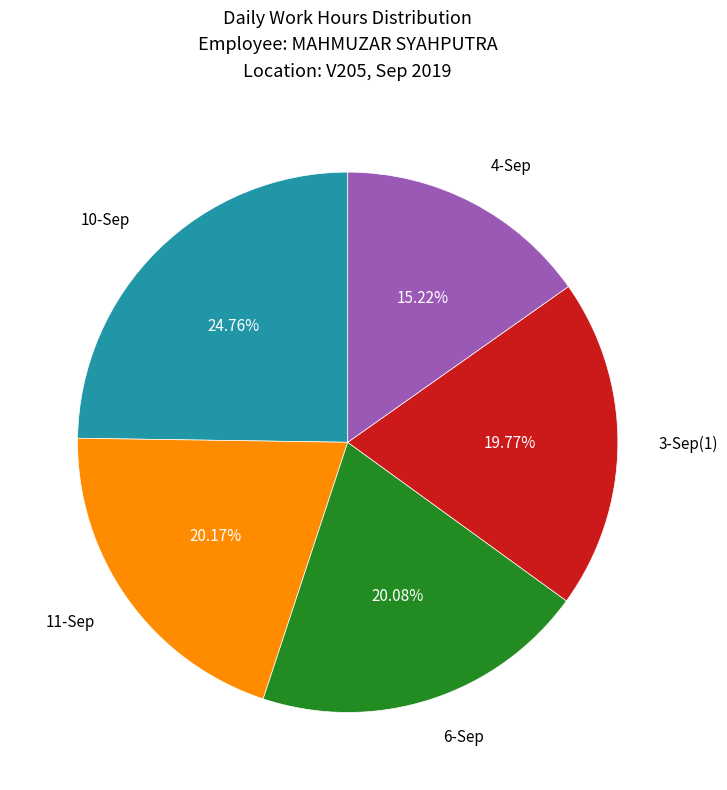

Is the sum of 3-Sep(1) and 11-Sep greater than half?

No